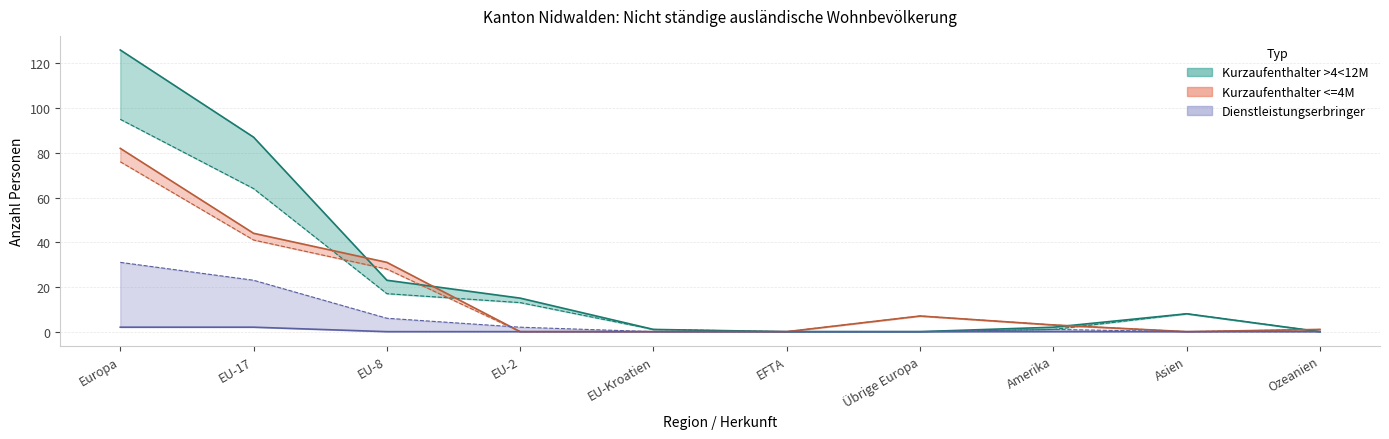

At how many categories does at least one series exceed 104?

1